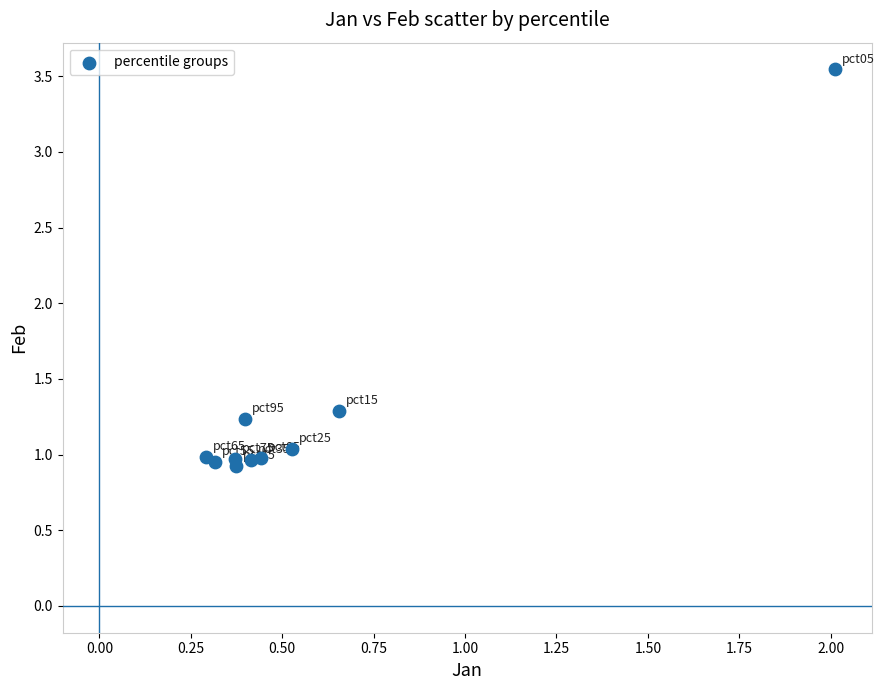

What Y value in the scatter plot is closest to 2?

1.3